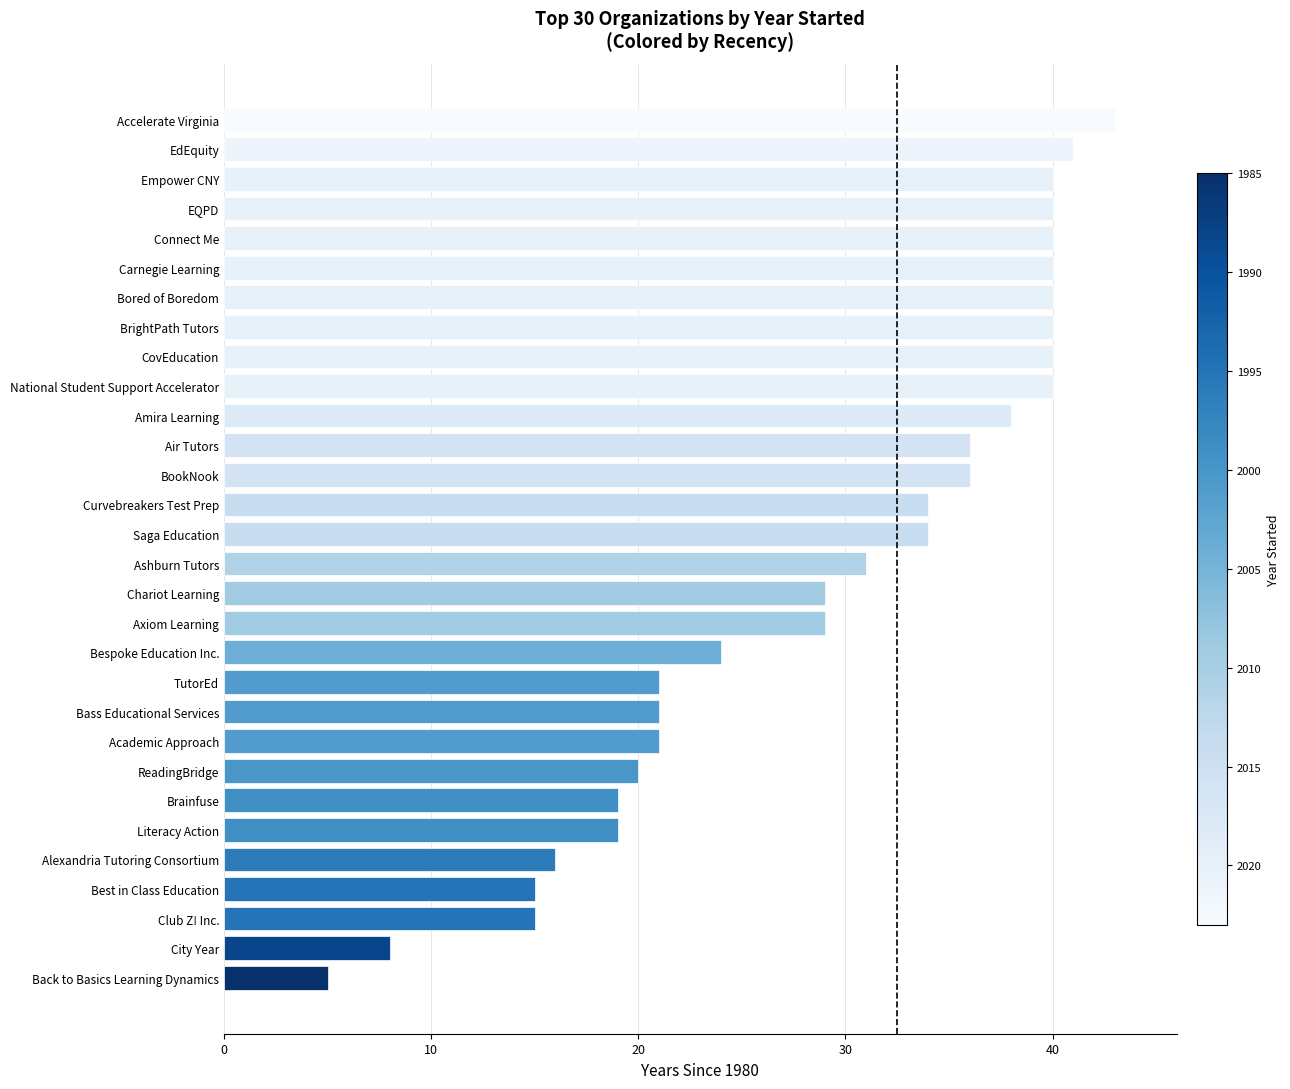

What is the average value?

29